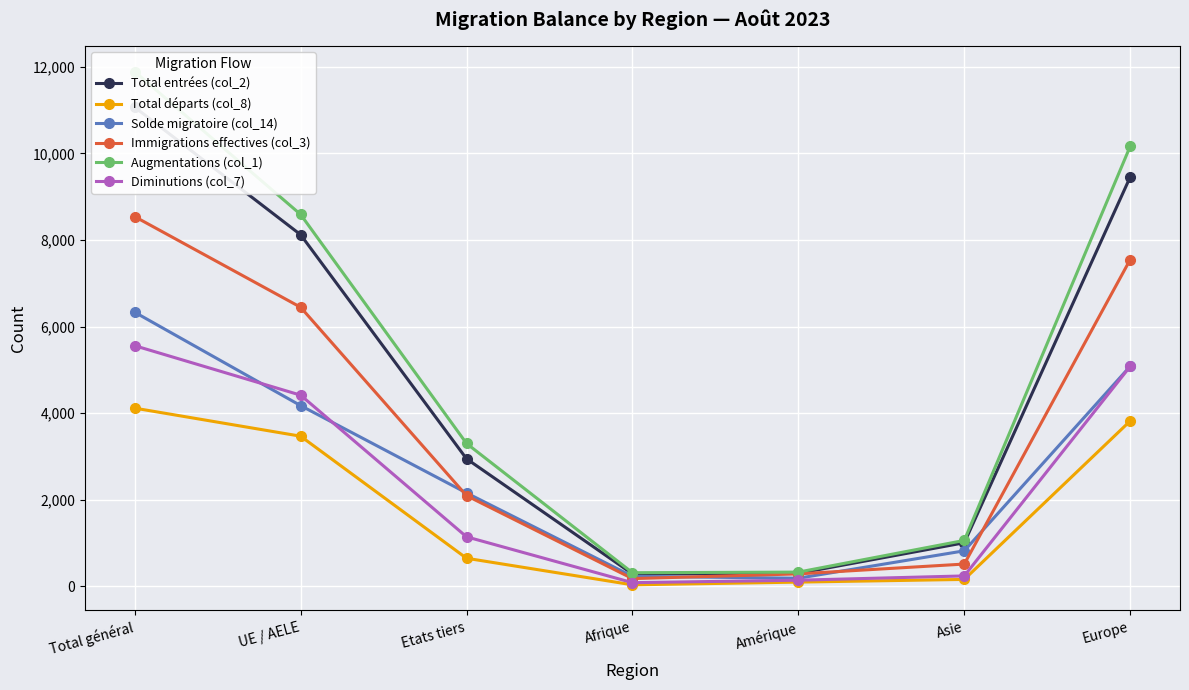

What is the difference between the maximum and second lowest values in the Solde migratoire (col_14) series?

6102